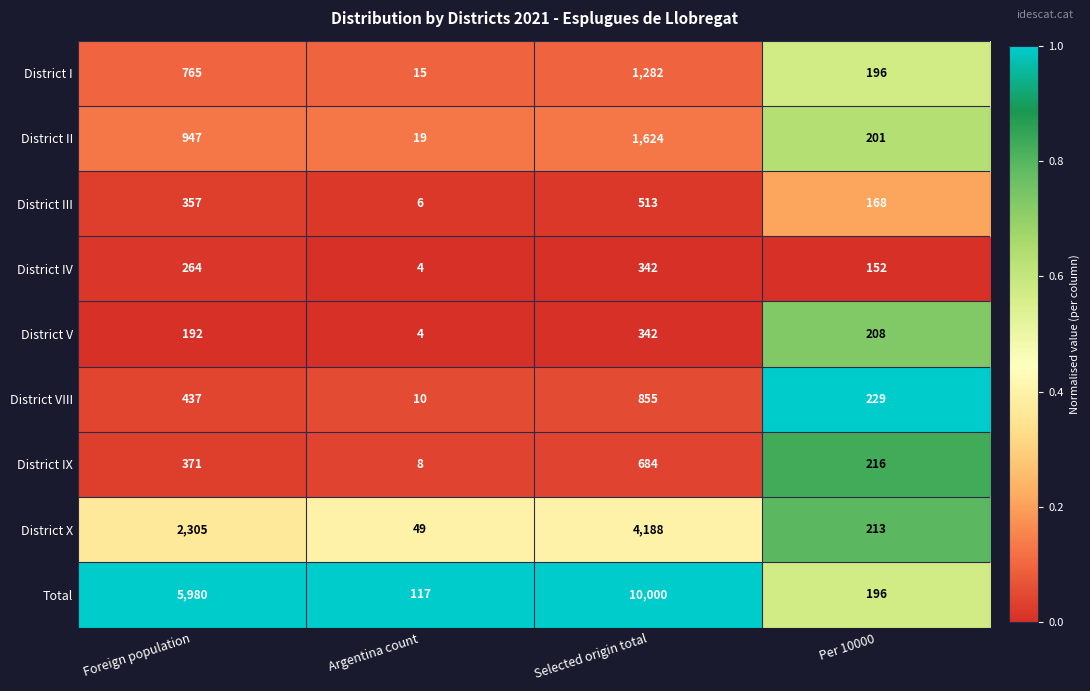

Is the value of District V at Argentina count greater than the value of District VIII at Selected origin total?

No